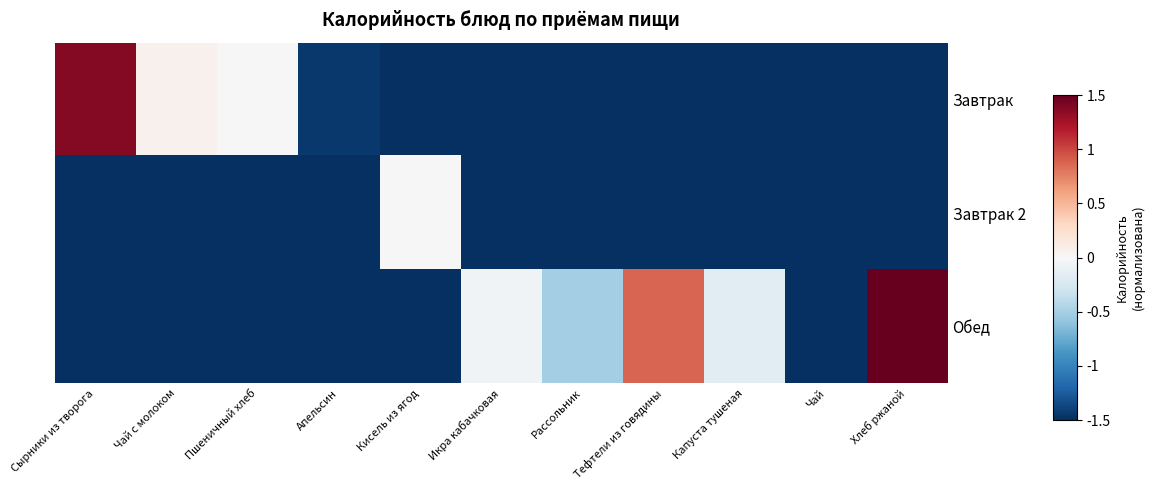

What is the total value across all series at Рассольник?

-112.9